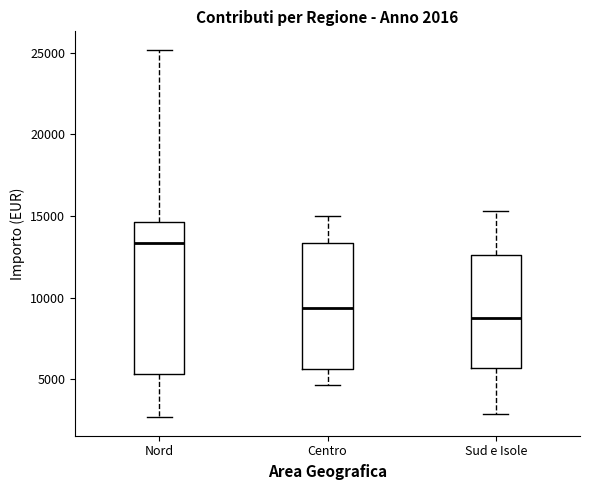

Which box is the tallest, from its lower edge to its upper edge?

Nord